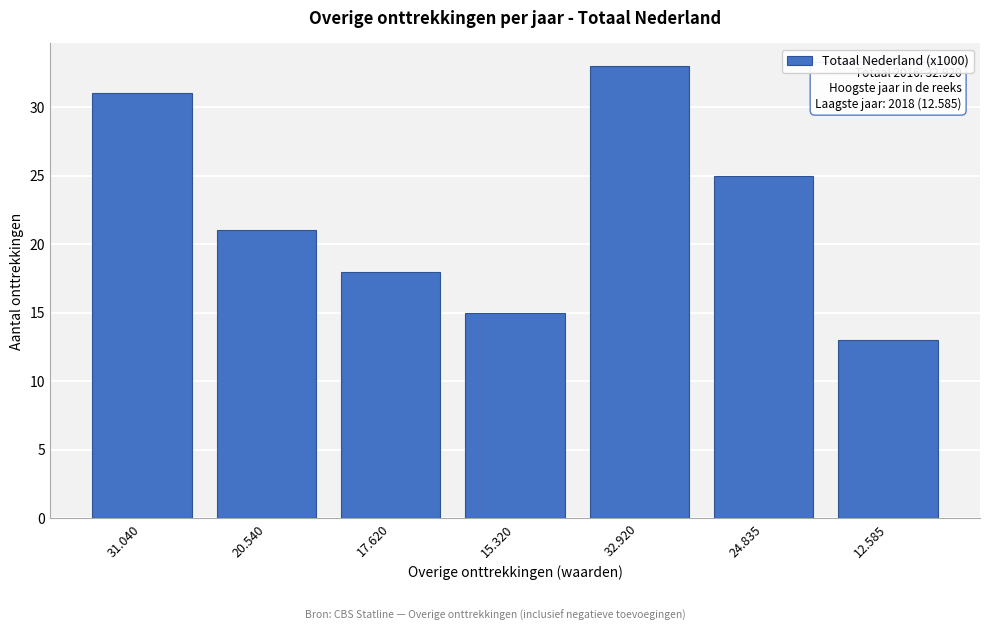

Reading left to right, list all the values displayed in this chart.

31	21	18	15	33	25	13